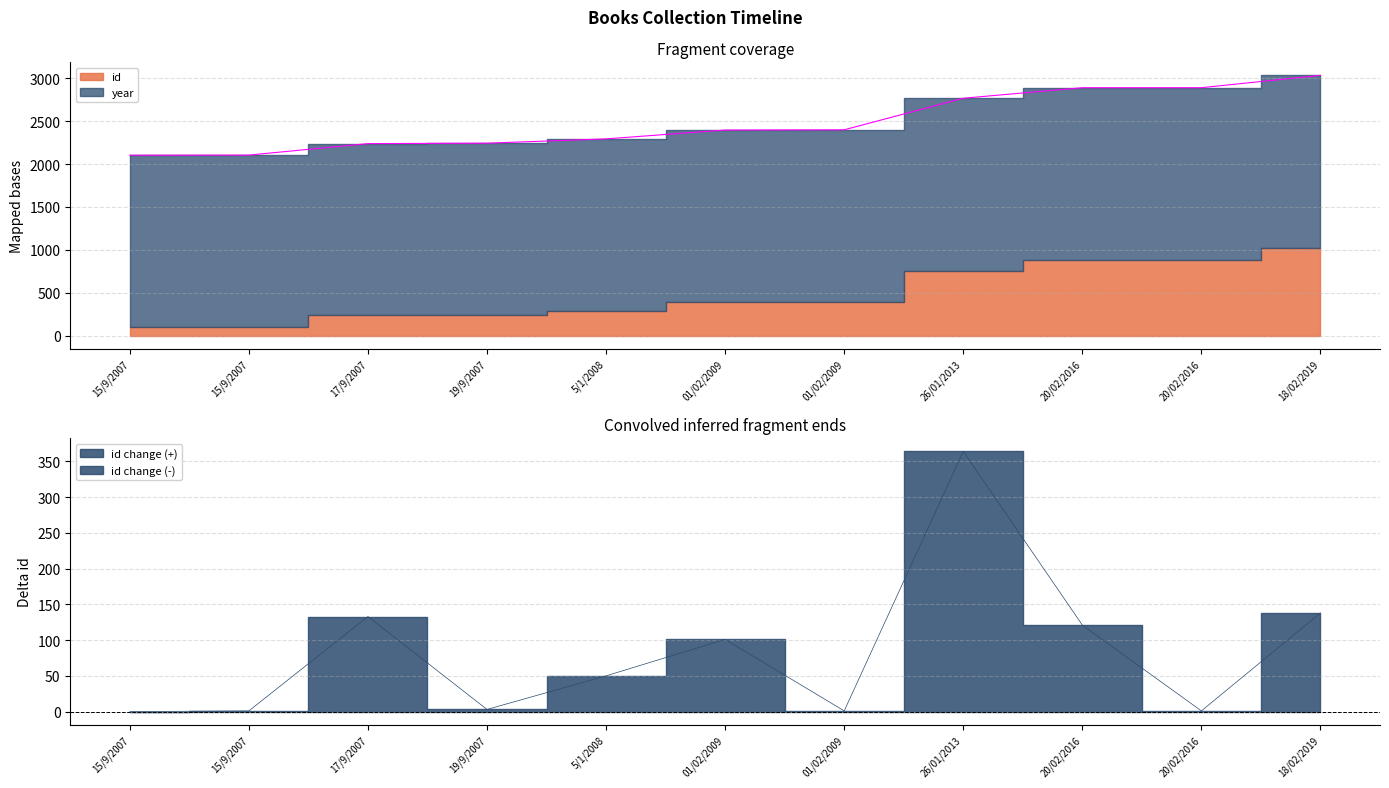

True or false: the data has more than 1 interior local peaks.

False